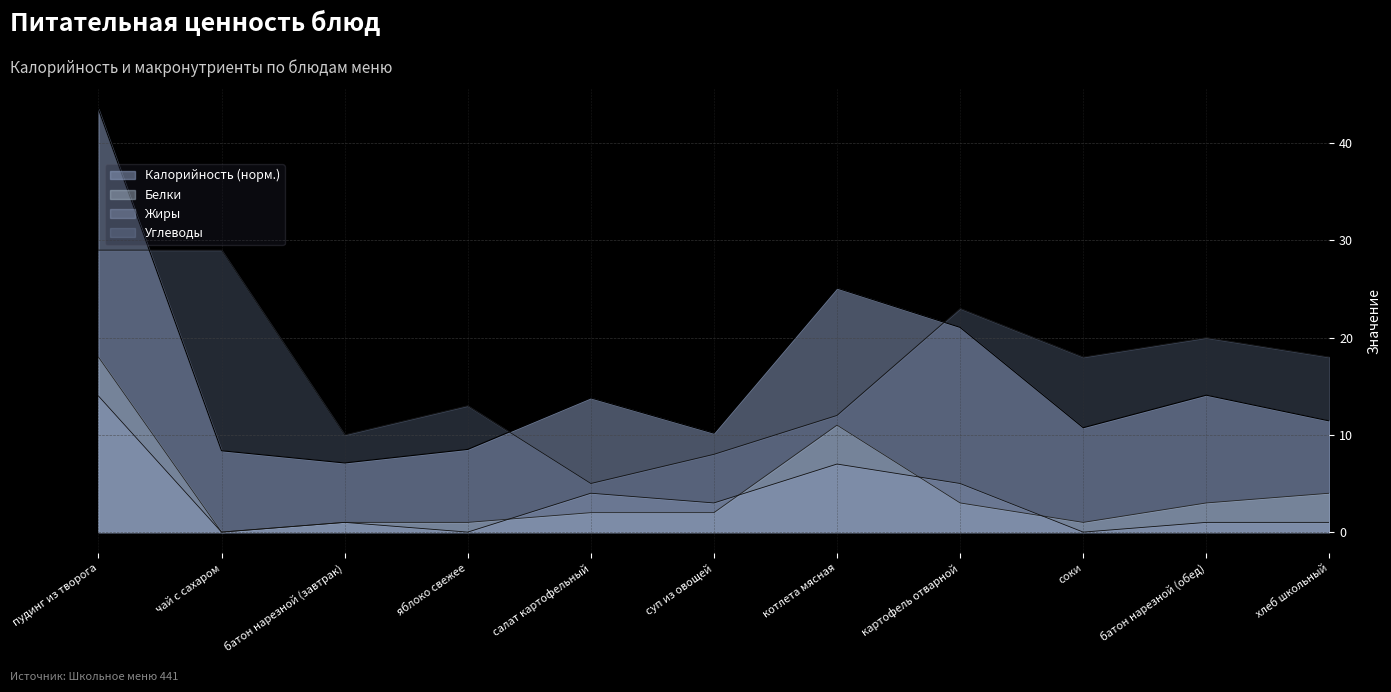

How many lines are shown in the chart?

4